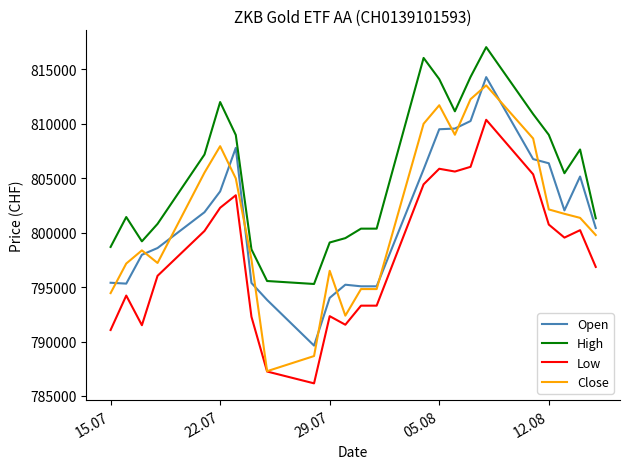

Which series has the widest spread of values?

Close